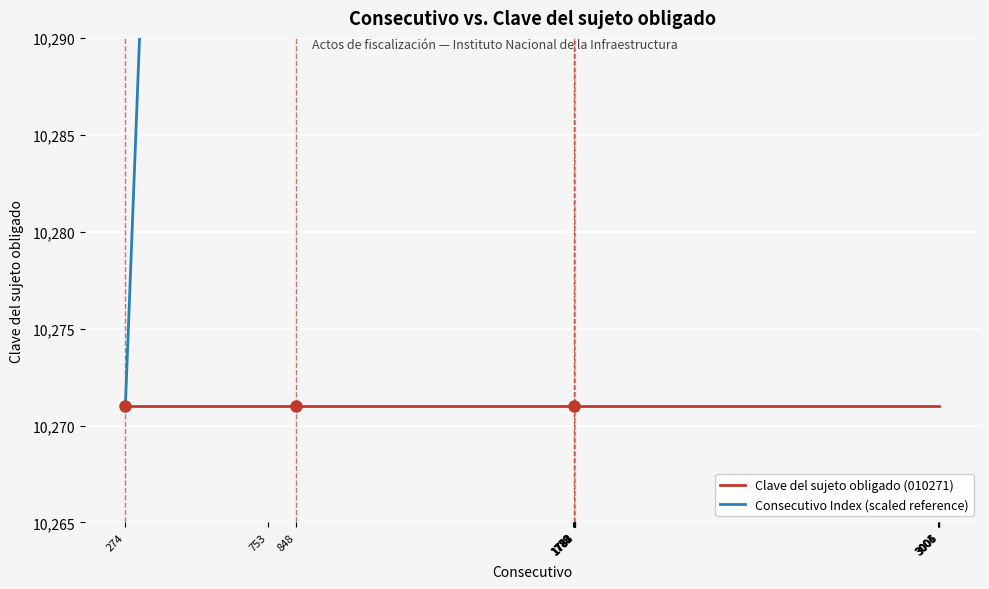

At which category is the sum across all series the highest?

3006